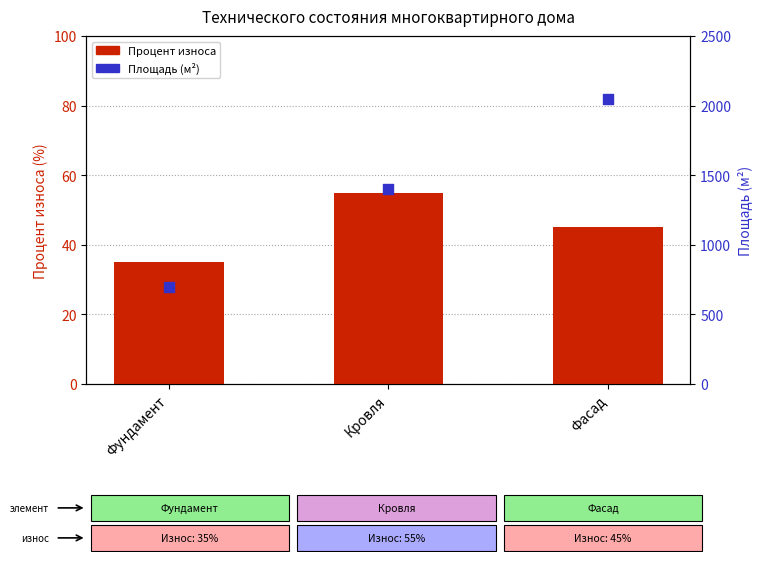

Which series has the largest total across all categories?

Площадь